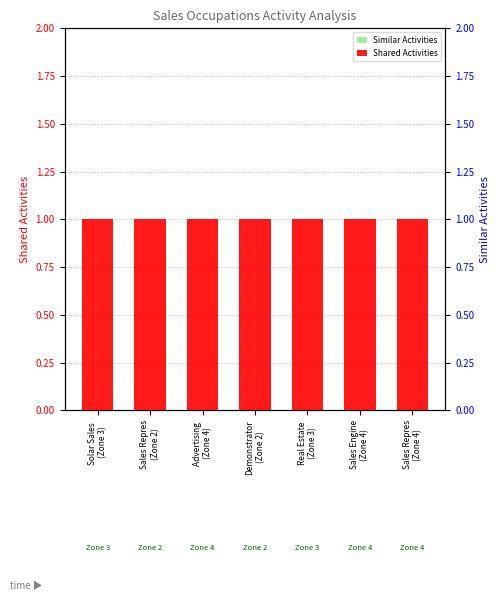

What is the difference between the highest and lowest values at Demonstrator
(Zone 2)?

1